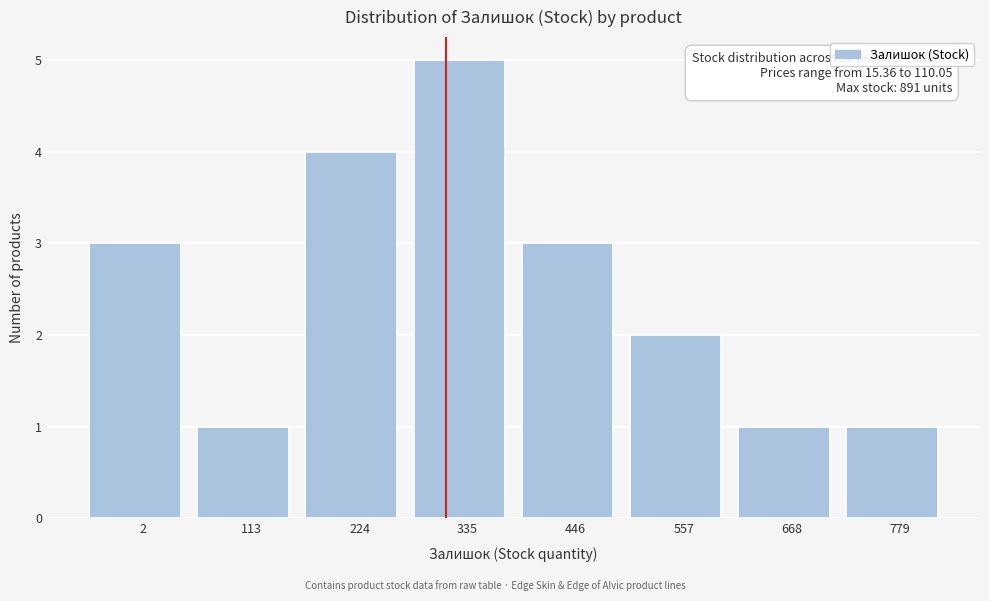

Reading left to right, list all the values displayed in this chart.

3	1	4	5	3	2	1	1